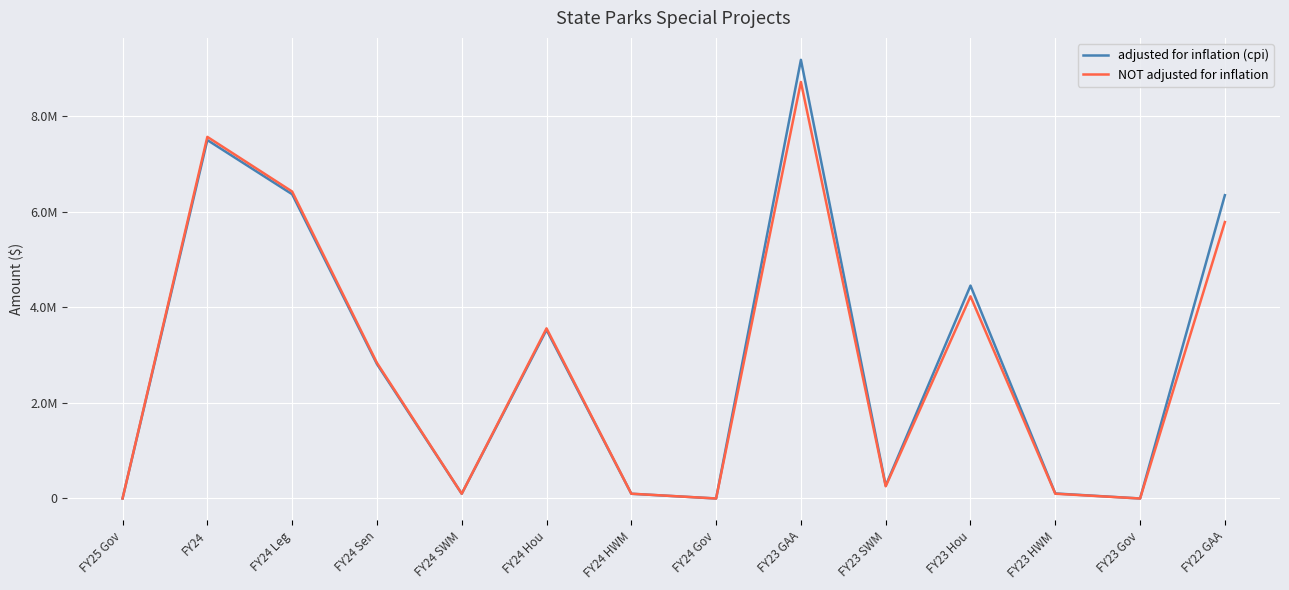

At which category is the sum across all series the highest?

FY23 GAA